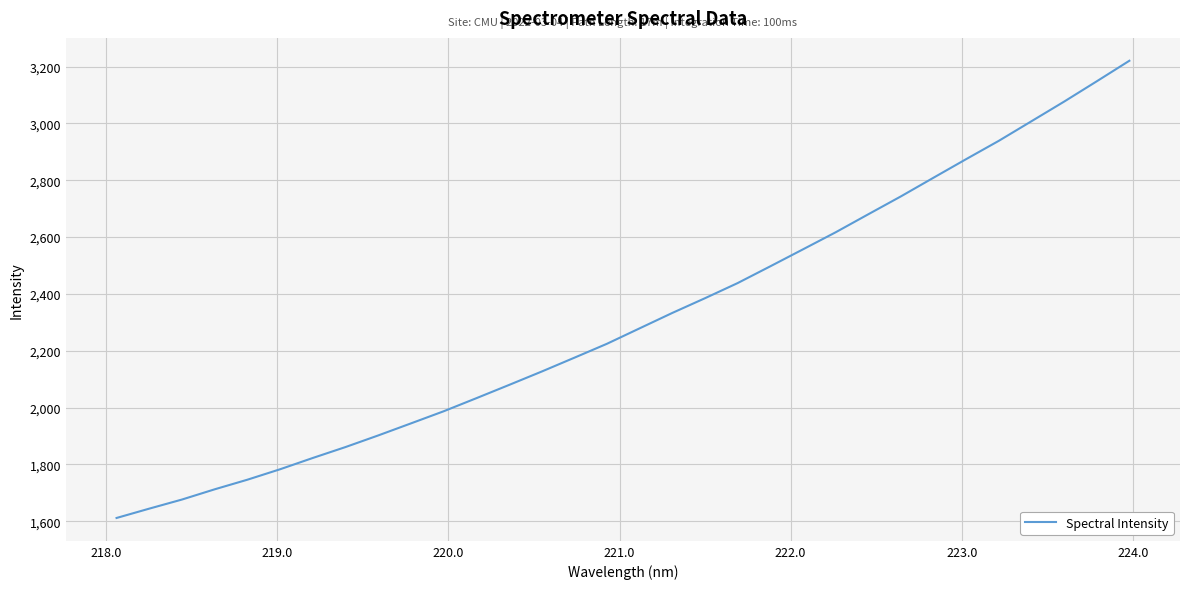

True or false: the data has more than 2 interior local peaks.

False